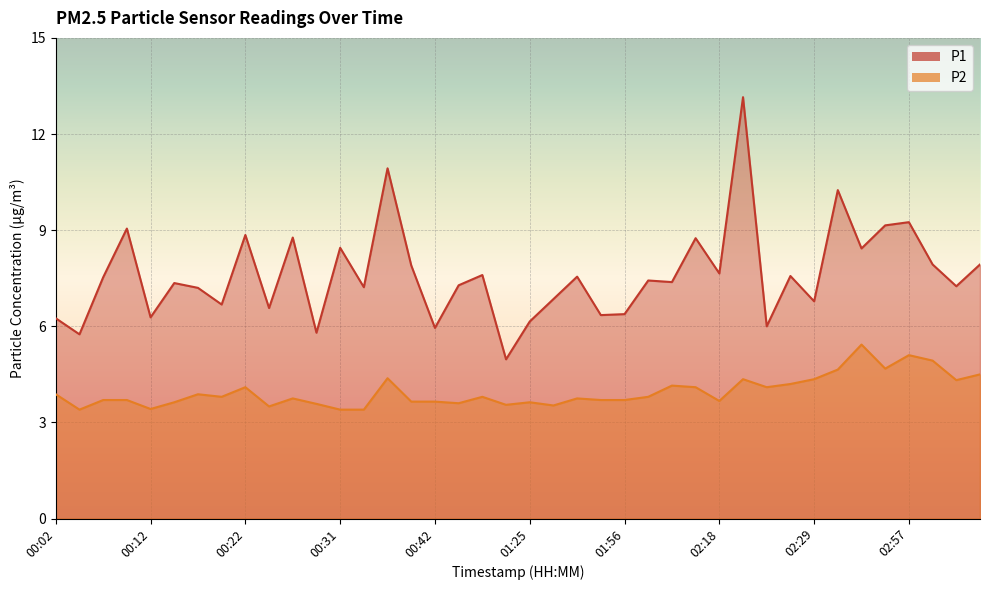

Between 02:15 and 03:23, which series saw the biggest shift?

P1